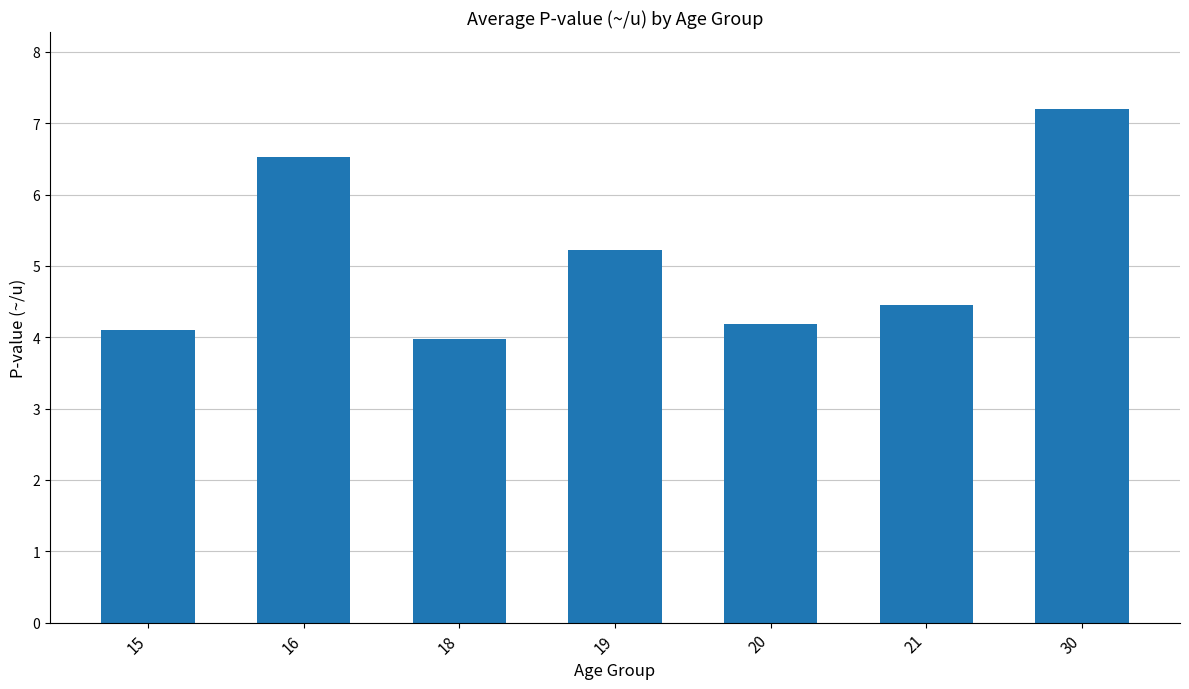

How many categories are shown in the chart?

7